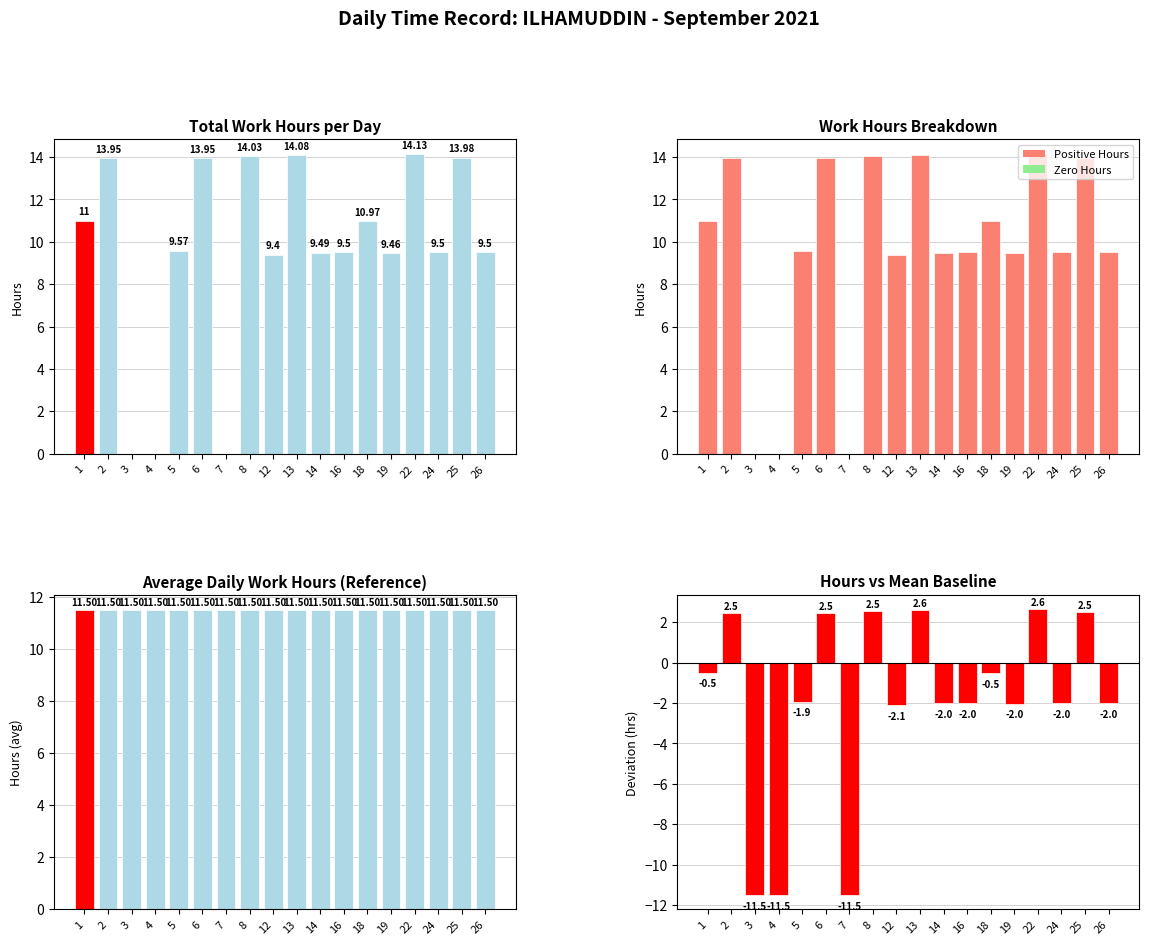

What is the lowest value of the Deviation from Mean series?

-11.5